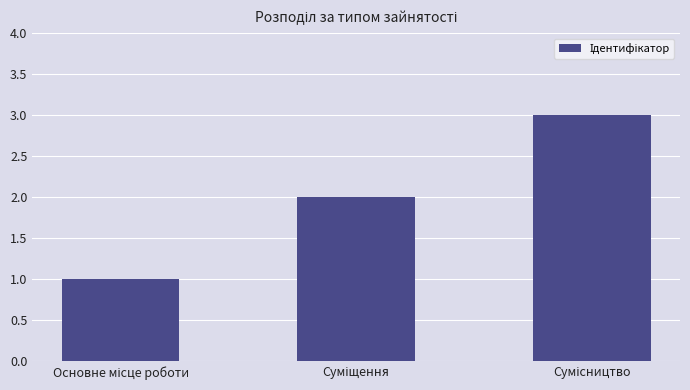

How many data points does each series have?

3